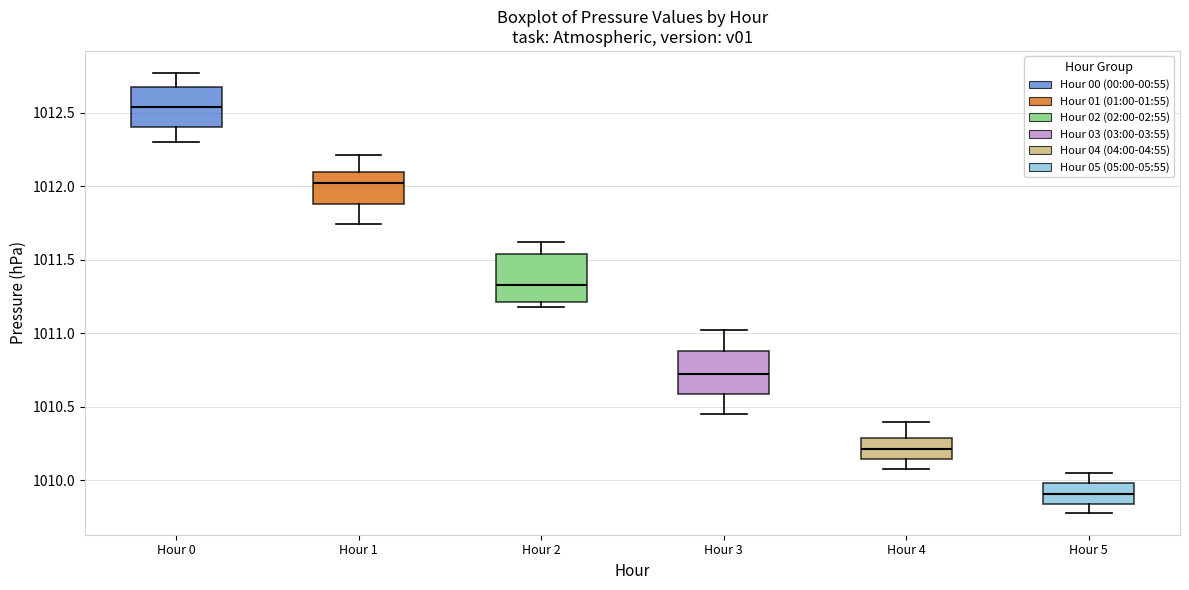

Reading left to right, transcribe this box plot: for each box, give where its median line is, the range the box spans, and where its two whiskers end, as read against the y-axis. The values are not printed on the chart, so give them approximately, as read against the axis.

Hour 0: median 1012.55, box 1012.40 to 1012.65, whiskers 1012.30 to 1012.75
Hour 1: median 1012.00, box 1011.90 to 1012.10, whiskers 1011.75 to 1012.20
Hour 2: median 1011.35, box 1011.20 to 1011.55, whiskers 1011.20 (just below the box's lower edge) to 1011.60
Hour 3: median 1010.75, box 1010.60 to 1010.90, whiskers 1010.45 to 1011.00
Hour 4: median 1010.20, box 1010.15 to 1010.30, whiskers 1010.10 to 1010.40
Hour 5: median 1009.90, box 1009.85 to 1010.00, whiskers 1009.80 to 1010.05